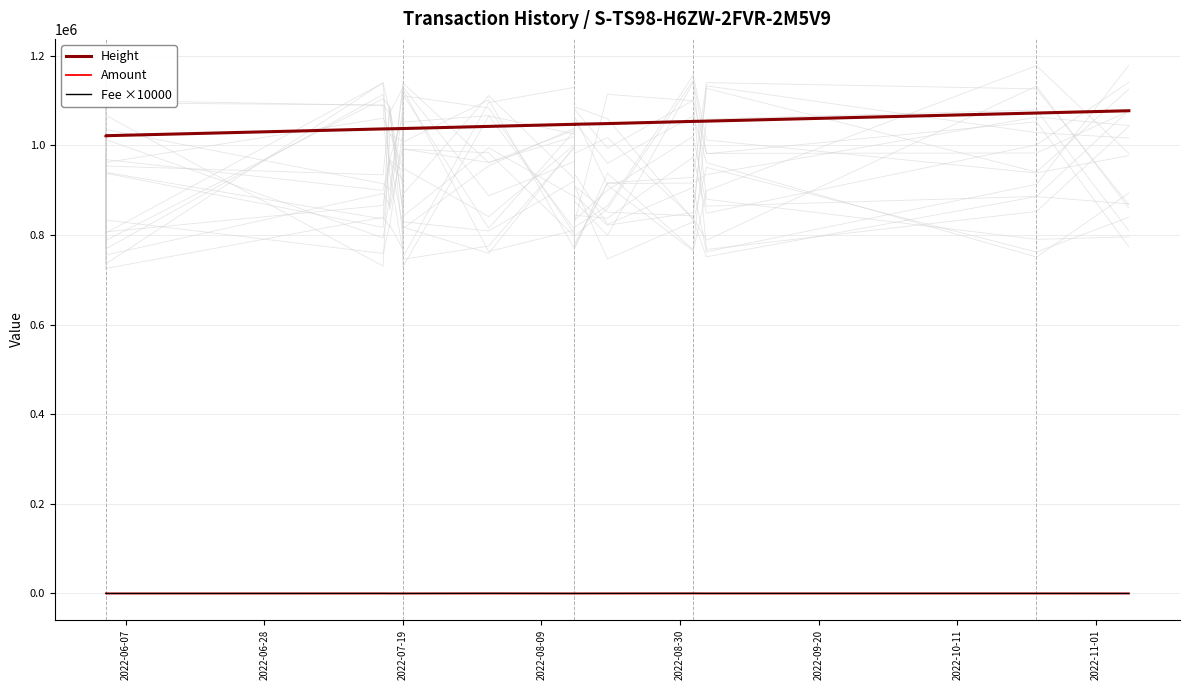

At which category does Fee ×10000 reach its first local peak?

2022-07-19